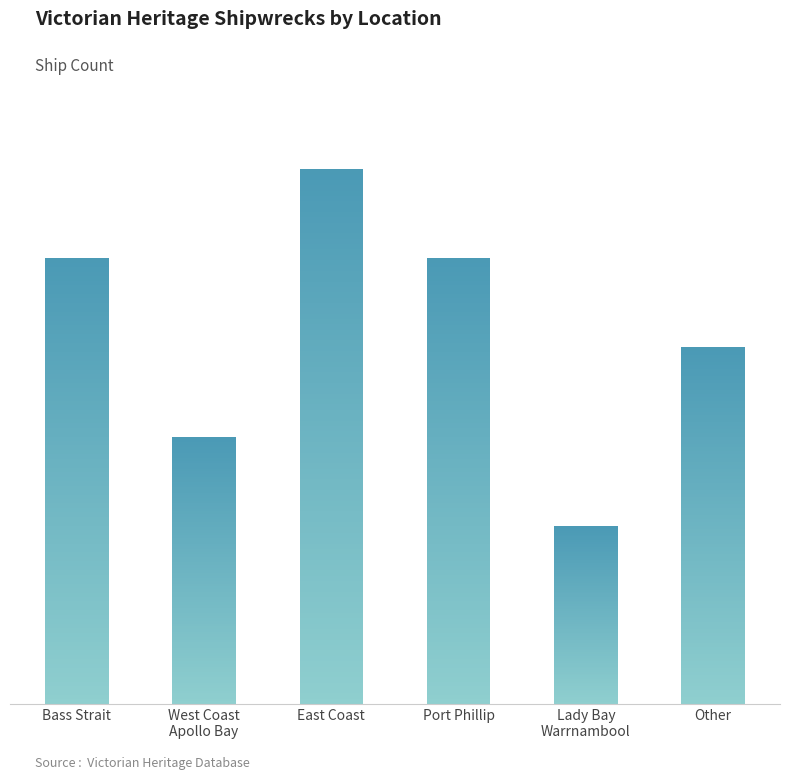

What is the maximum value shown in the chart?

10